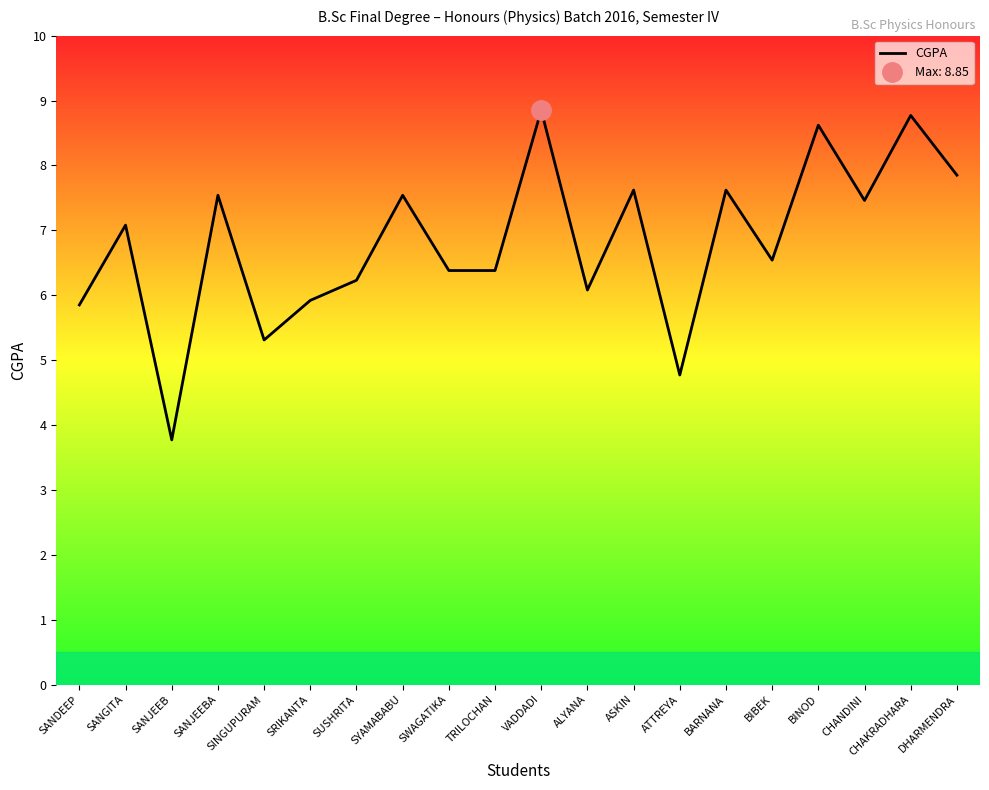

What is the greatest value displayed?

8.8